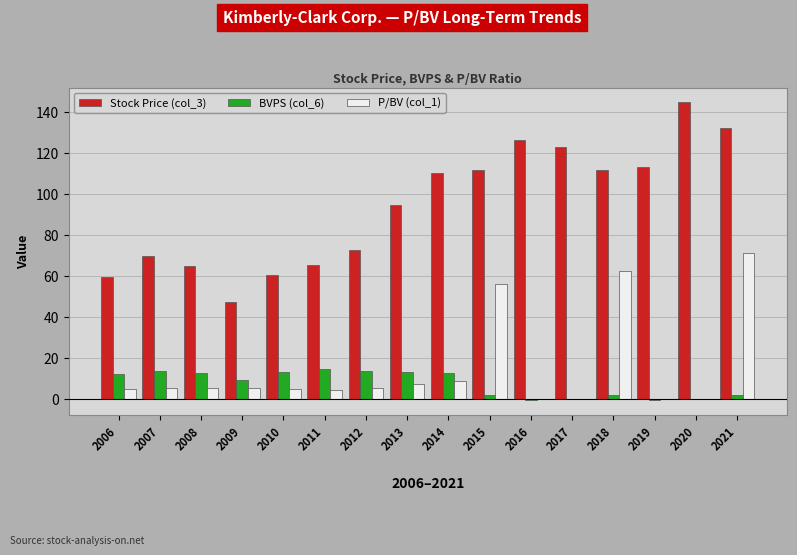

How many series are shown in this chart?

3